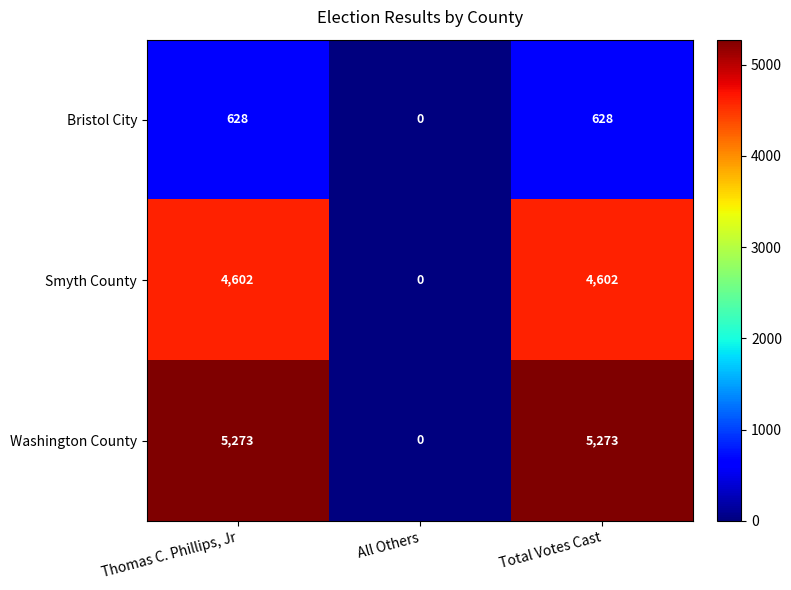

True or false: Washington County has a value of 7339 at Thomas C. Phillips, Jr.

False